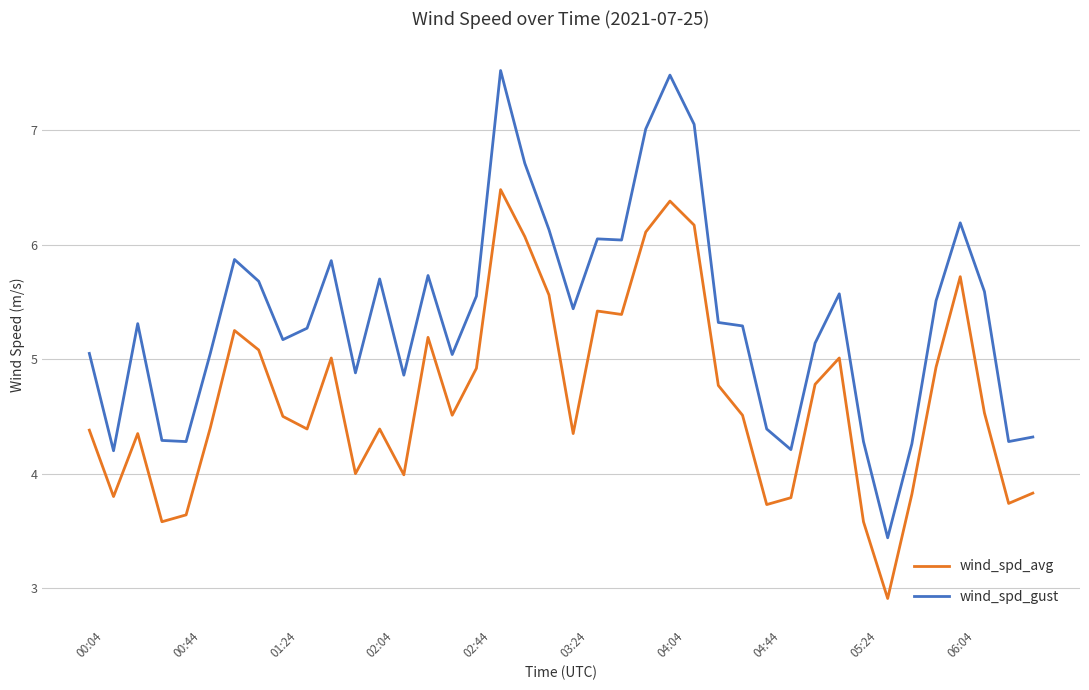

Is this an area chart (filled region under the line)?

No